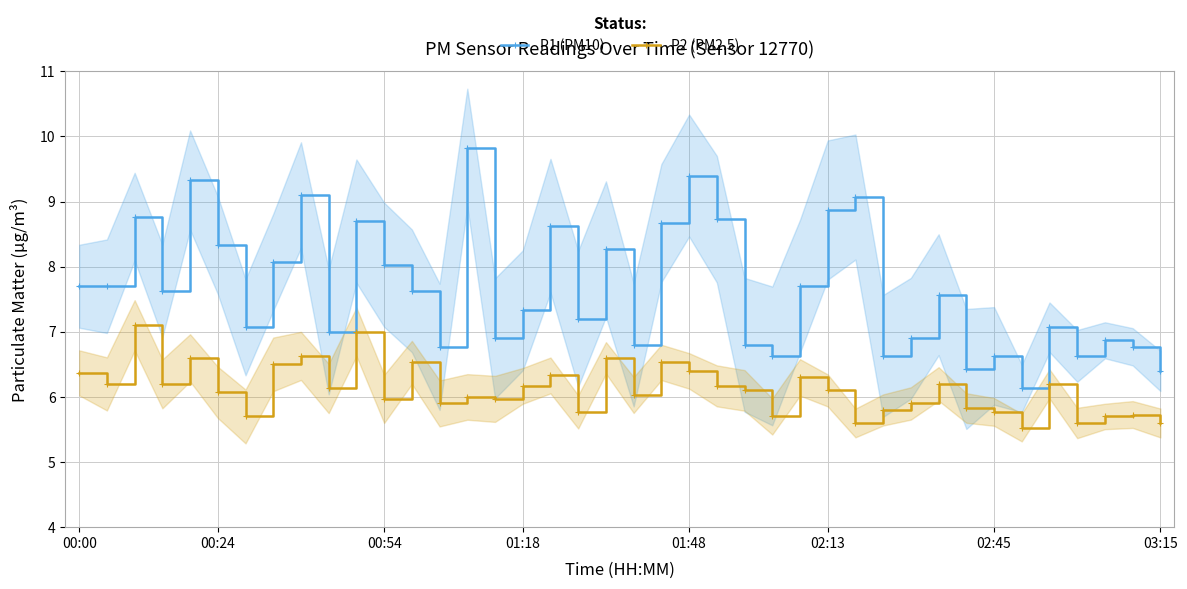

True or false: P2 (PM2.5) and P1 (PM10) cross at least once.

False